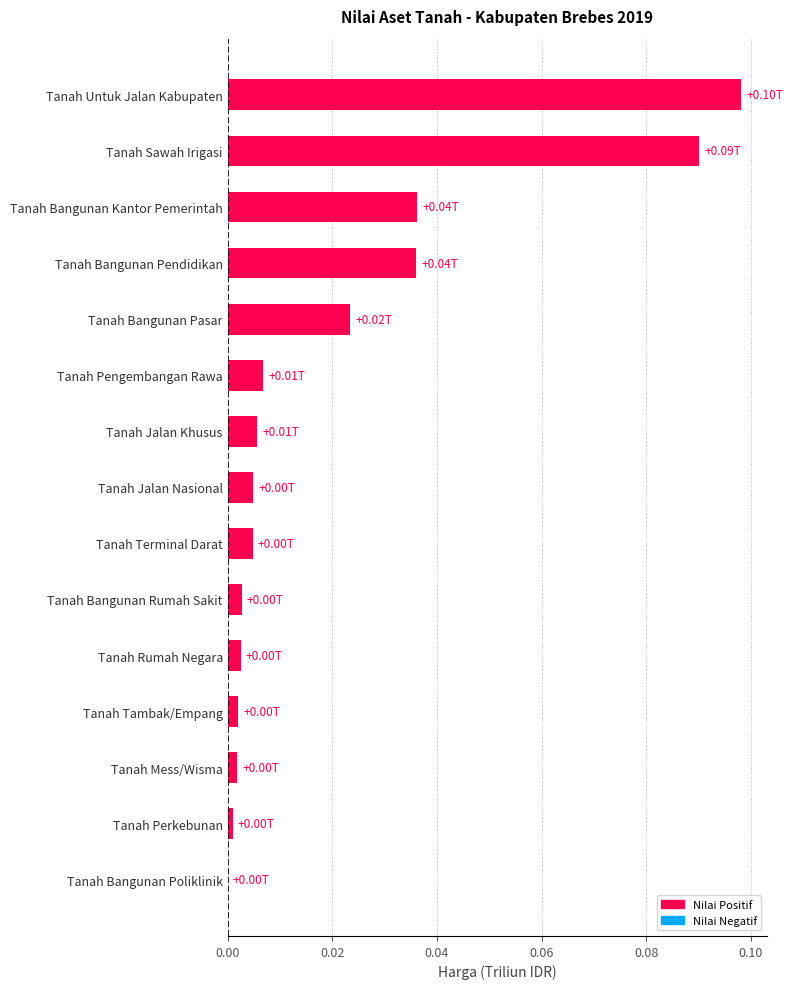

Count the number of categories in the chart.

15